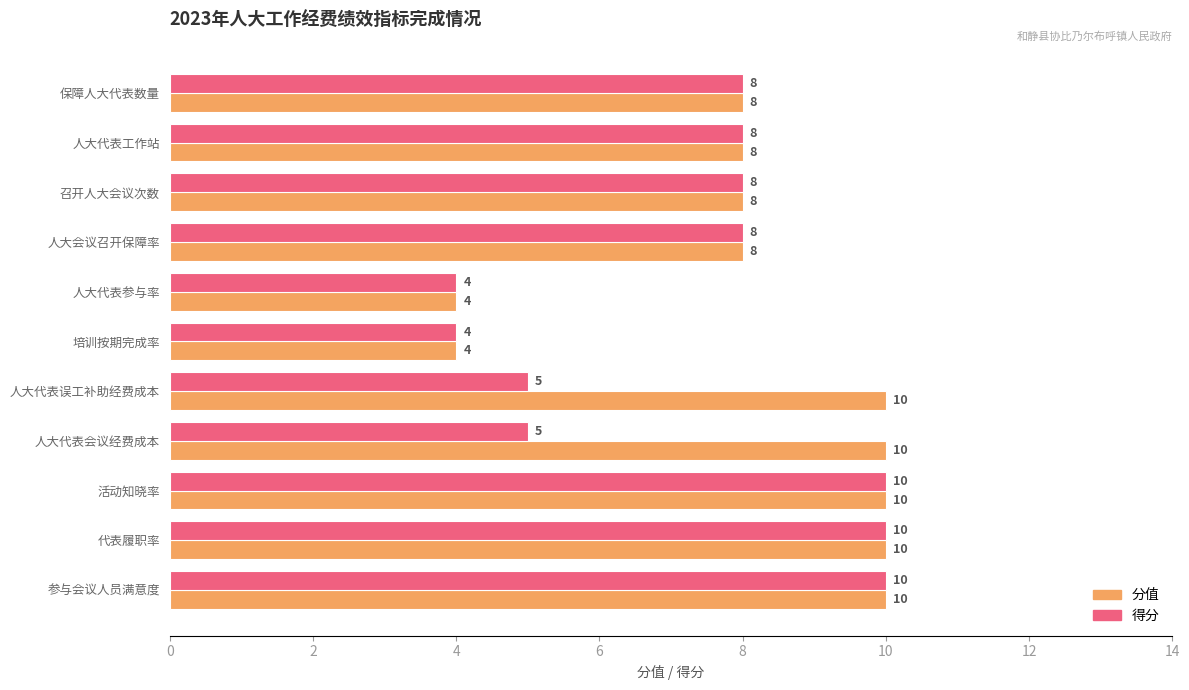

What is the maximum value shown in the chart?

10